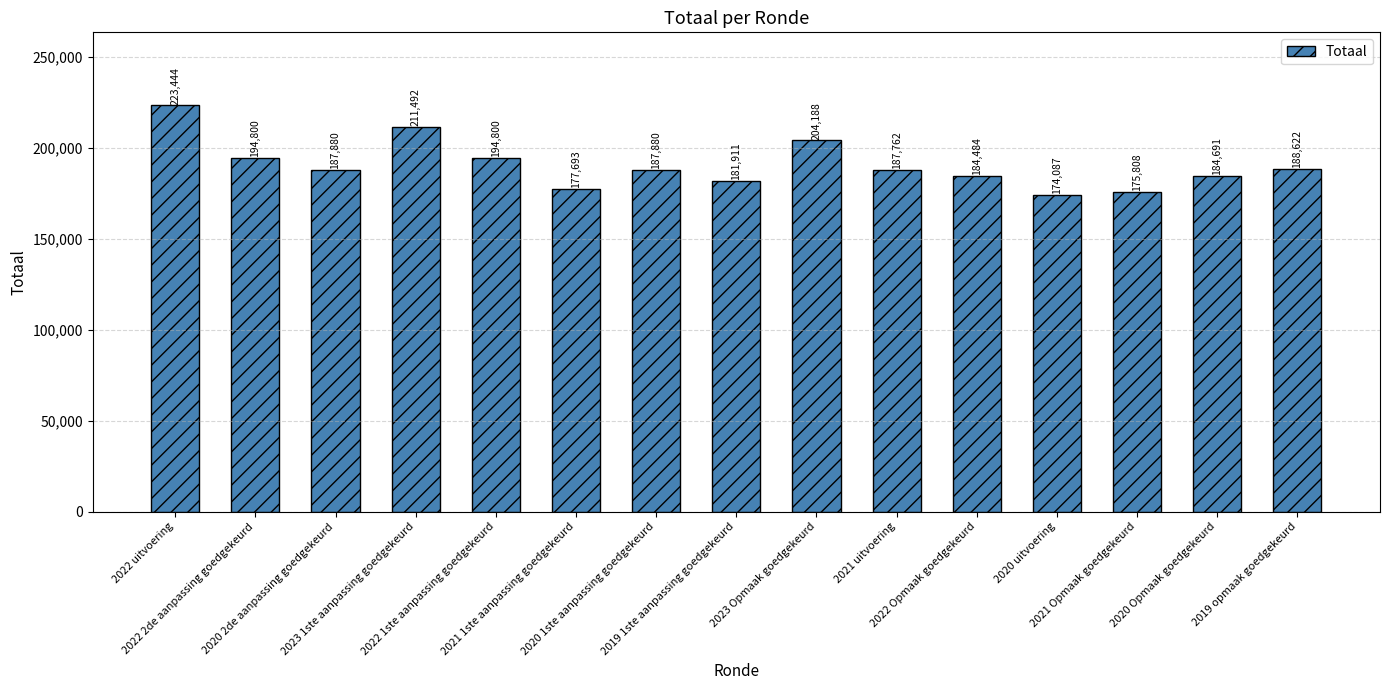

What is the greatest value displayed?

223444